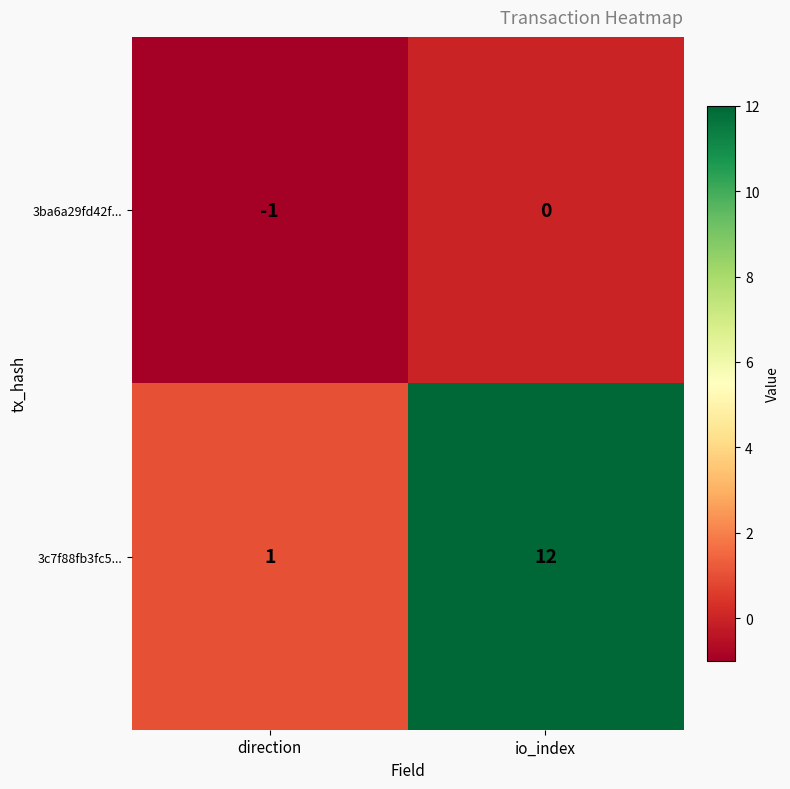

Where is 3c7f88fb3fc5... nearest to the value 6?

direction